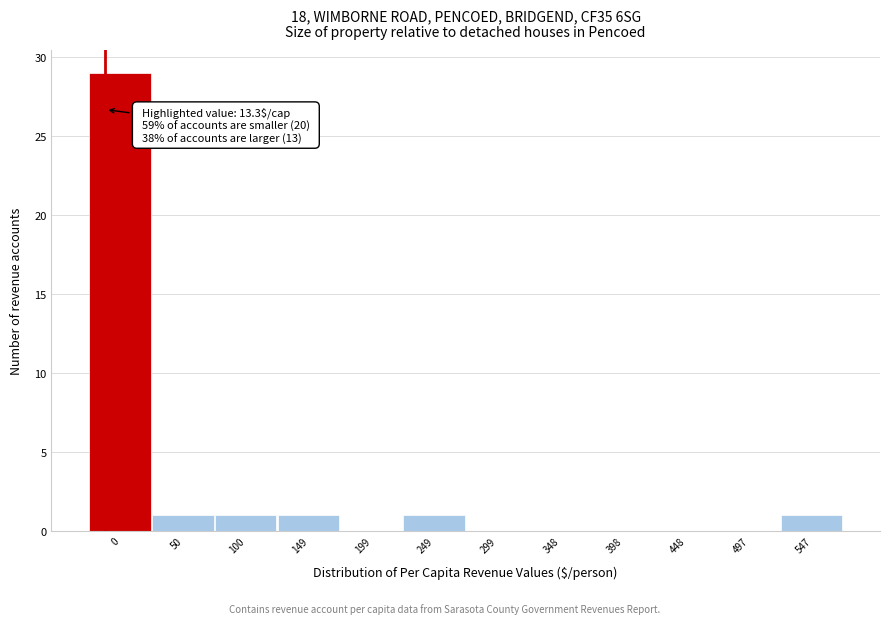

Reading right to left, extract all data points from this chart.

547=1	497=0	448=0	398=0	348=0	299=0	249=1	199=0	149=1	100=1	50=1	0=29